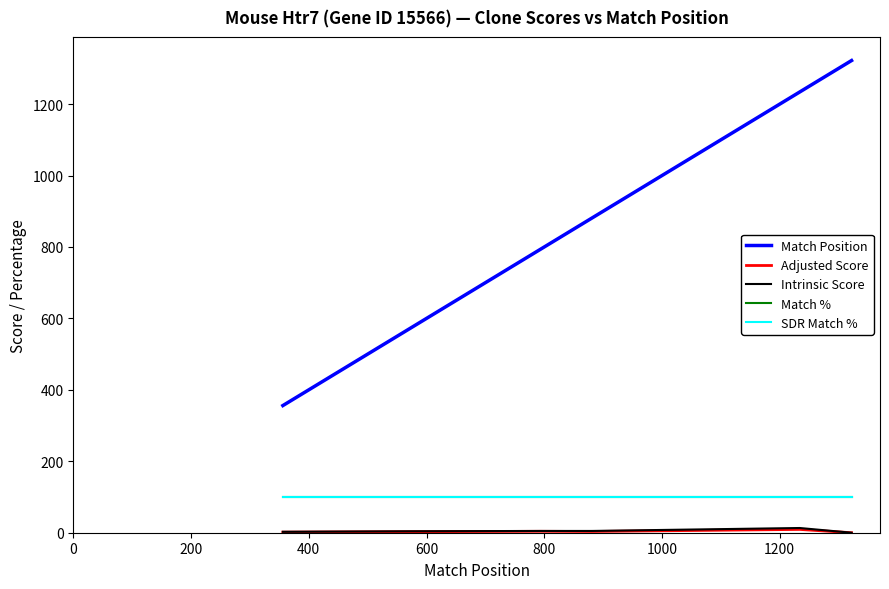

Does the chart have visible grid lines?

No